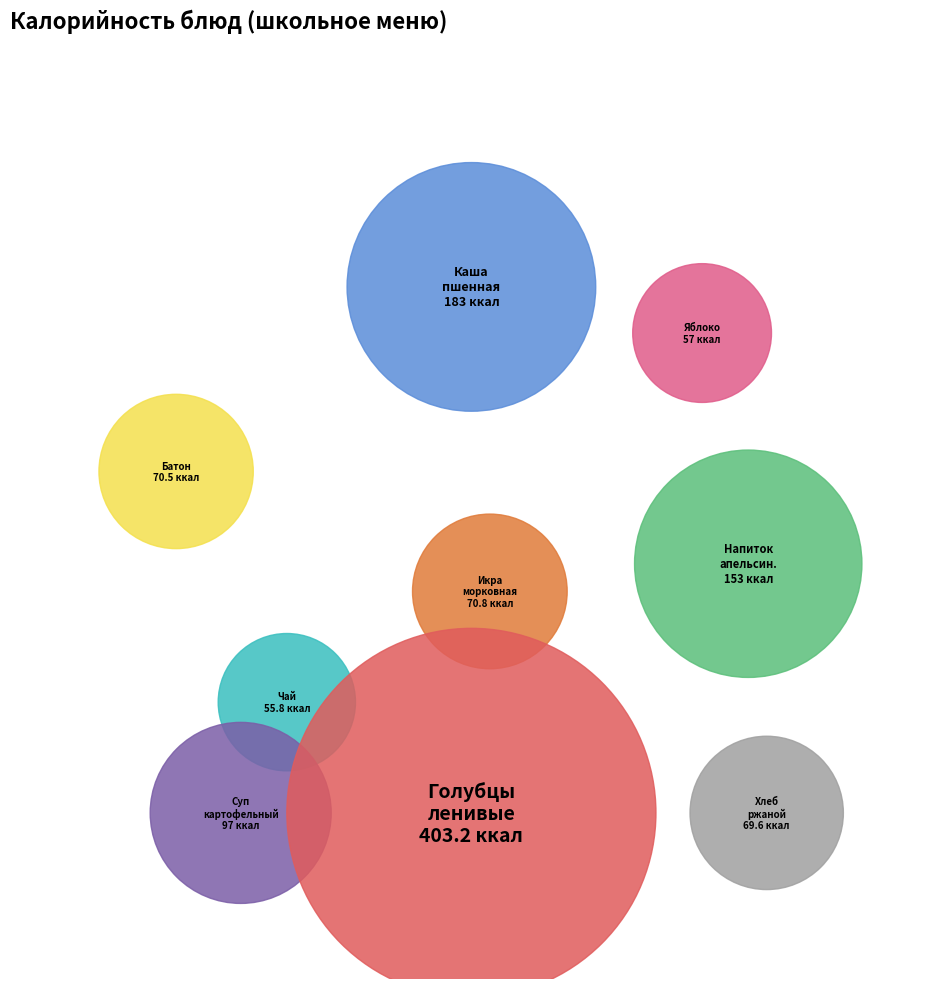

Is it true that Голубцы ленивые is 35% of the pie?

True